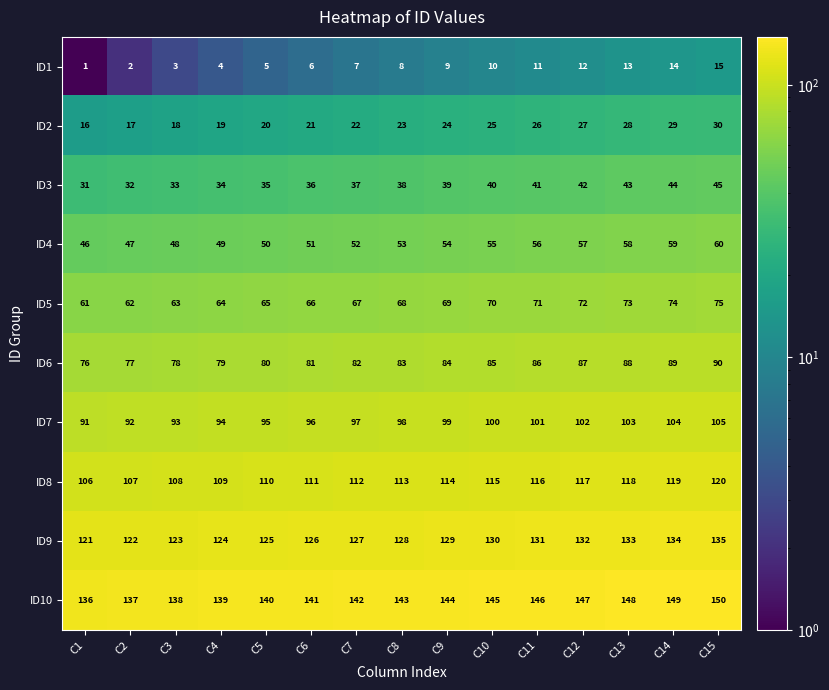

What is the sum of the ID1 values at C7 and C5?

12